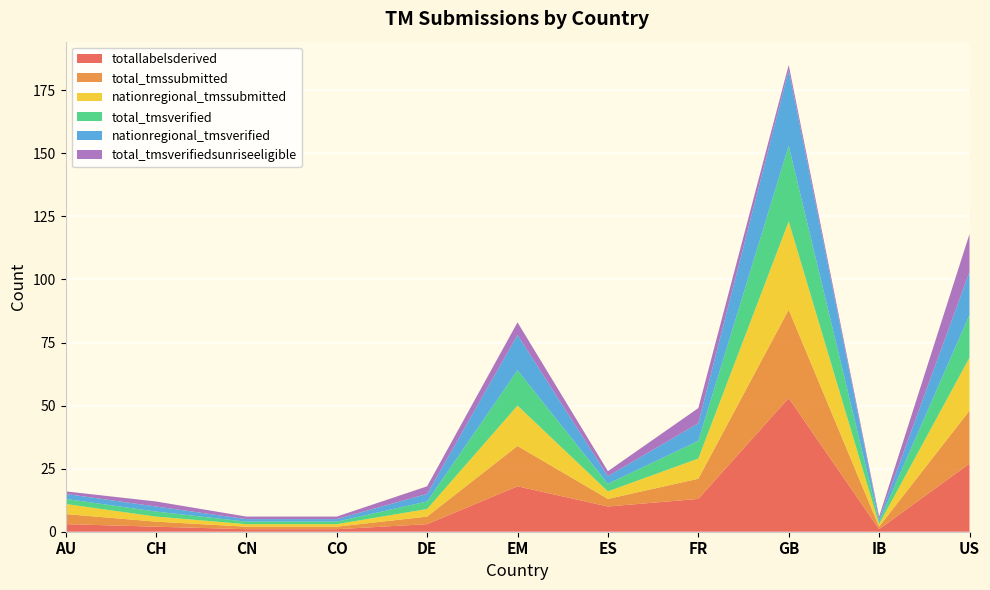

Reading left to right, list all the values displayed in this chart.

totallabelsderived: 3	2	1	1	3	18	10	13	53	1	27
total_tmssubmitted: 4	2	1	1	3	16	3	8	35	1	21
nationregional_tmssubmitted: 4	2	1	1	3	16	3	8	35	1	21
total_tmsverified: 2	2	1	1	3	14	3	7	30	1	17
nationregional_tmsverified: 2	2	1	1	3	14	3	7	30	1	17
total_tmsverifiedsunriseeligible: 1	2	1	1	3	5	2	6	2	1	15